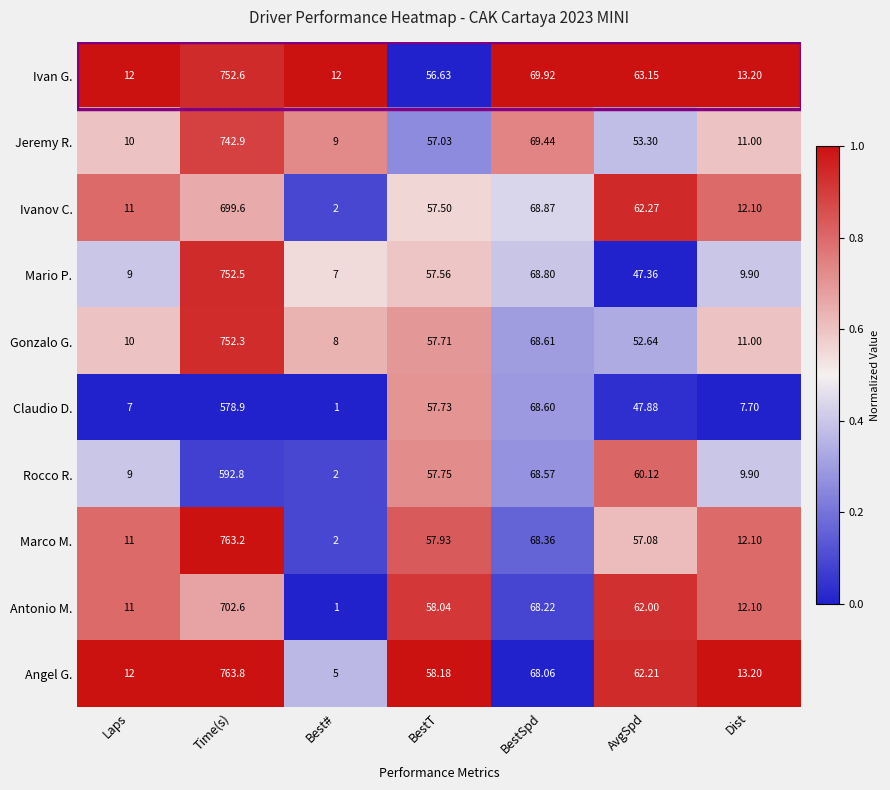

Is the value of Rocco R. at Time(s) greater than the value of Angel G. at BestT?

Yes